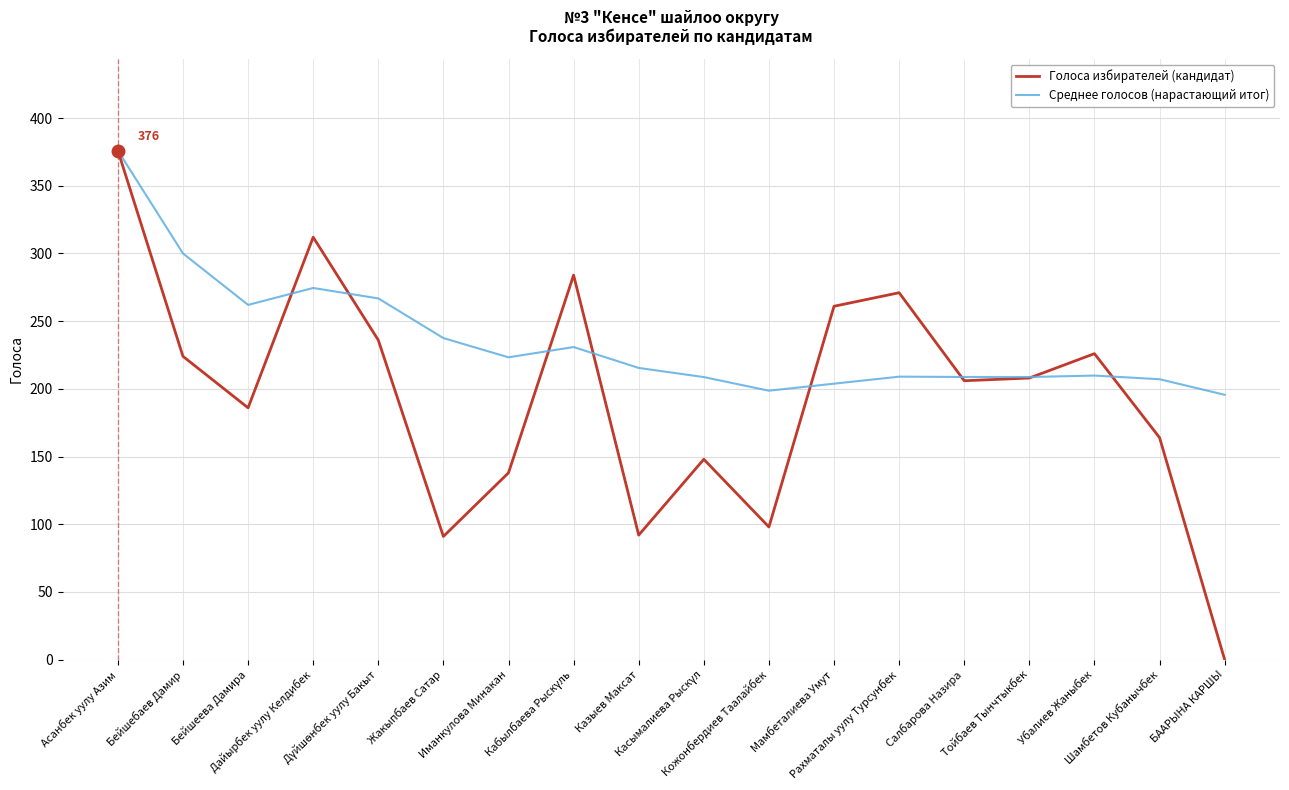

Which series has the widest spread of values?

Голоса избирателей (кандидат)